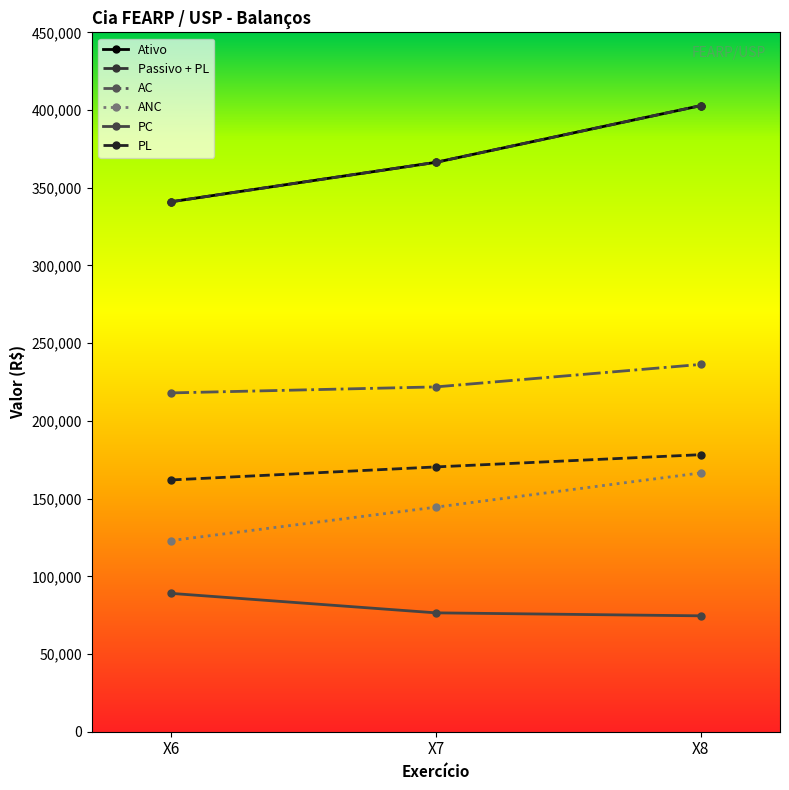

What is the total value across all series at X7?

1345972